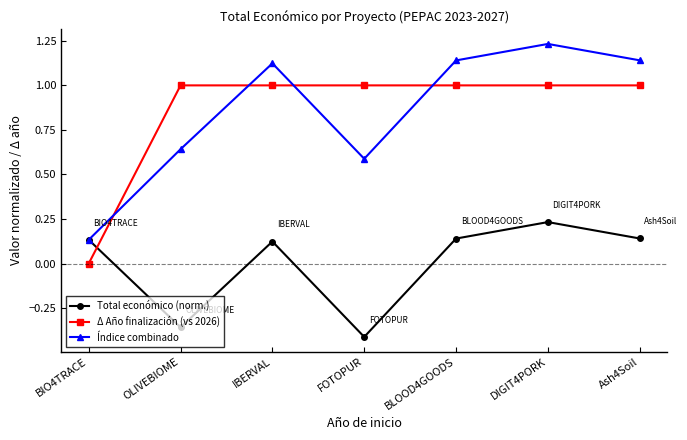

Where is Δ Año finalización (vs 2026) nearest to the value 0?

BIO4TRACE